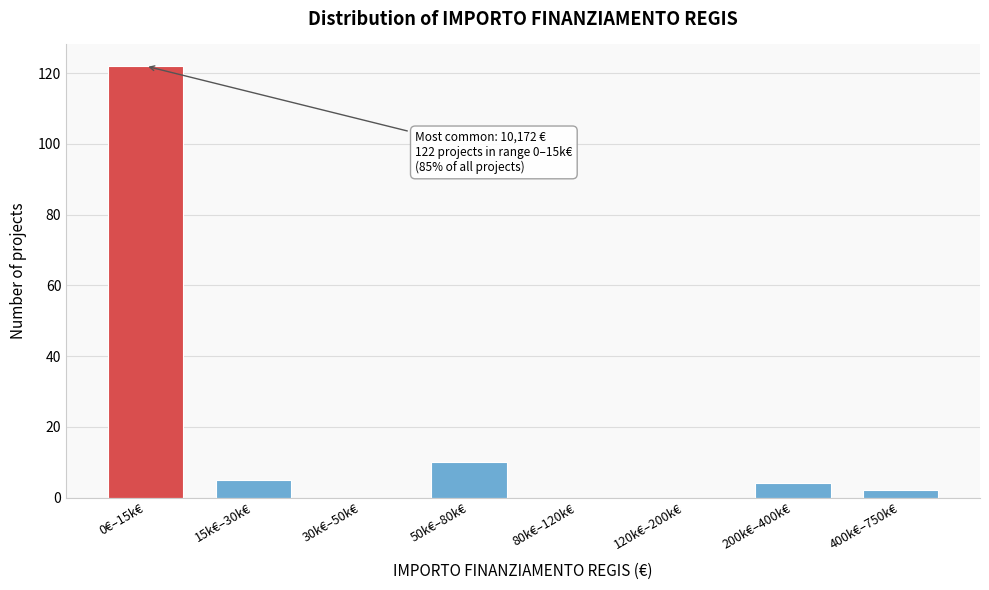

Reading left to right, list all the values displayed in this chart.

0€–15k€=122	15k€–30k€=5	30k€–50k€=0	50k€–80k€=10	80k€–120k€=0	120k€–200k€=0	200k€–400k€=4	400k€–750k€=2